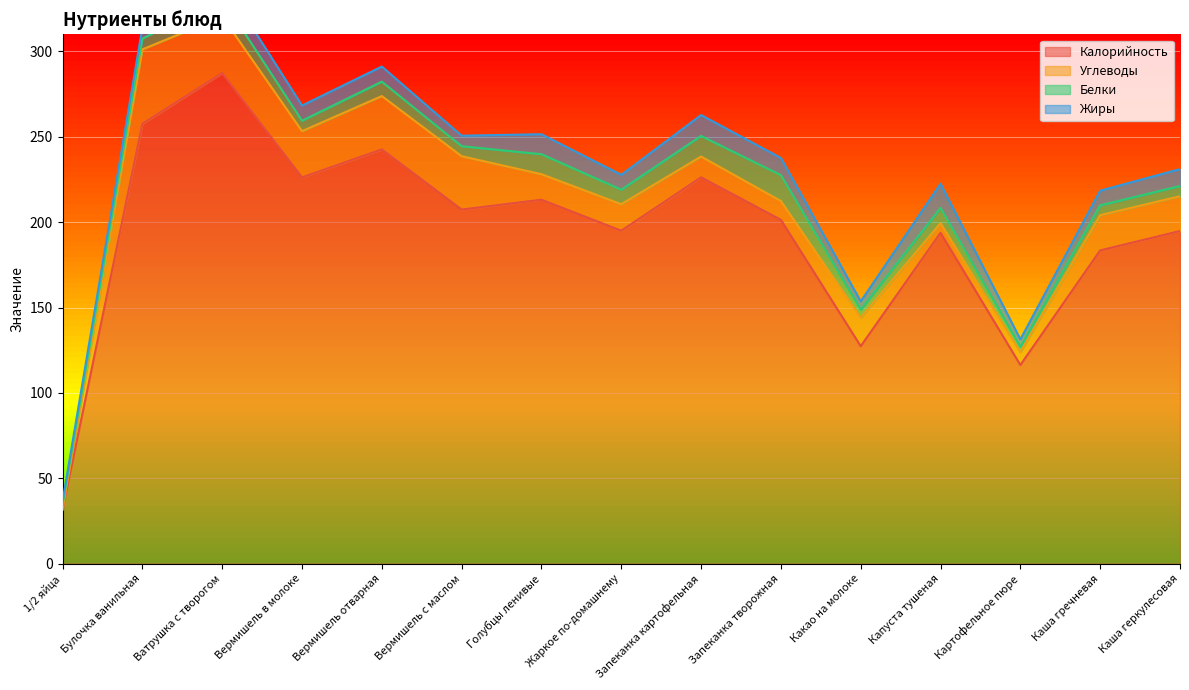

Where do Белки and Жиры first cross each other?

1/2 яйца and Булочка ванильная